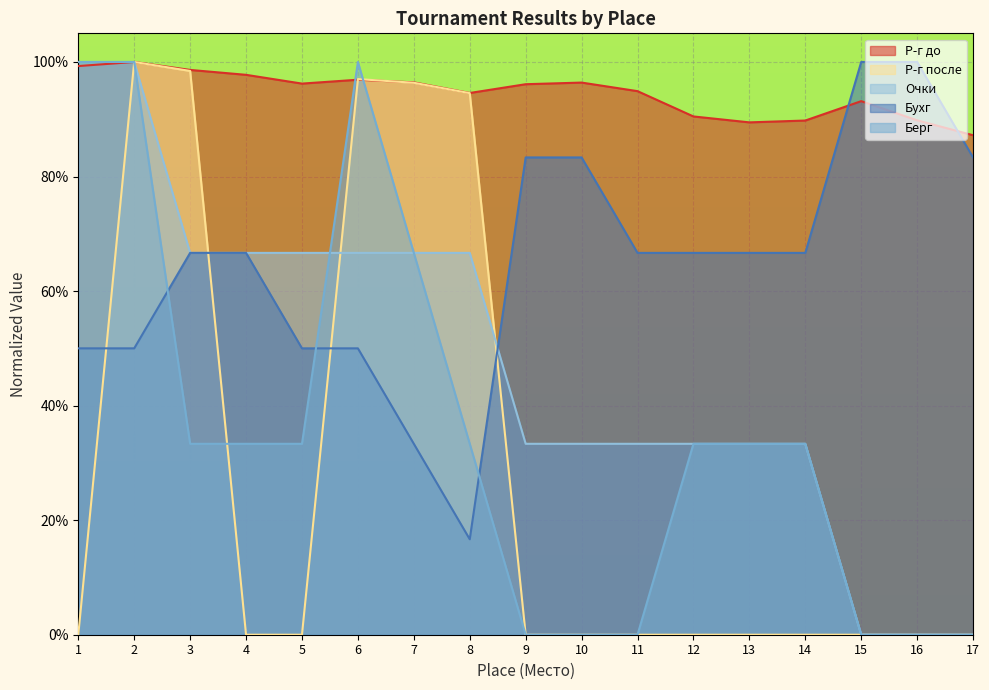

How many Берг values are between 0 and 1?

17